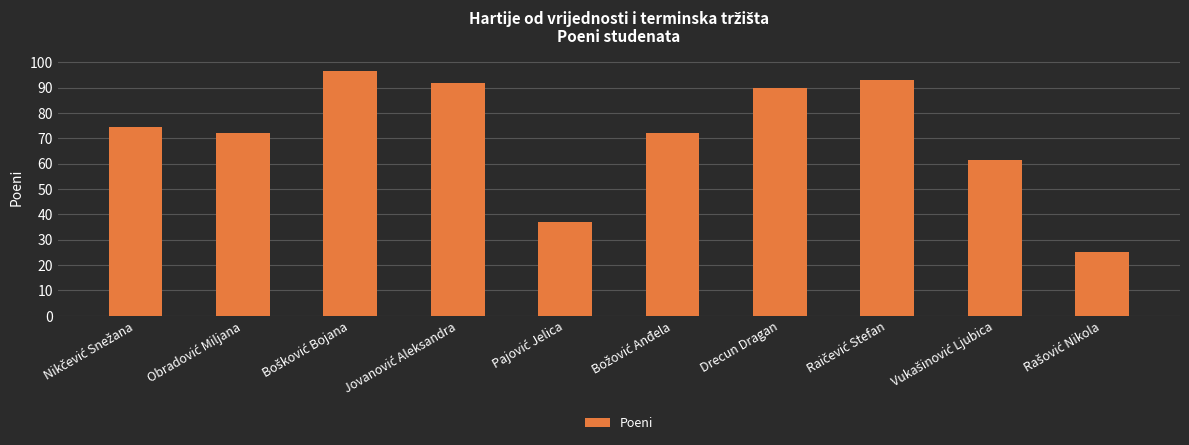

What is the sum of all values?

713.5